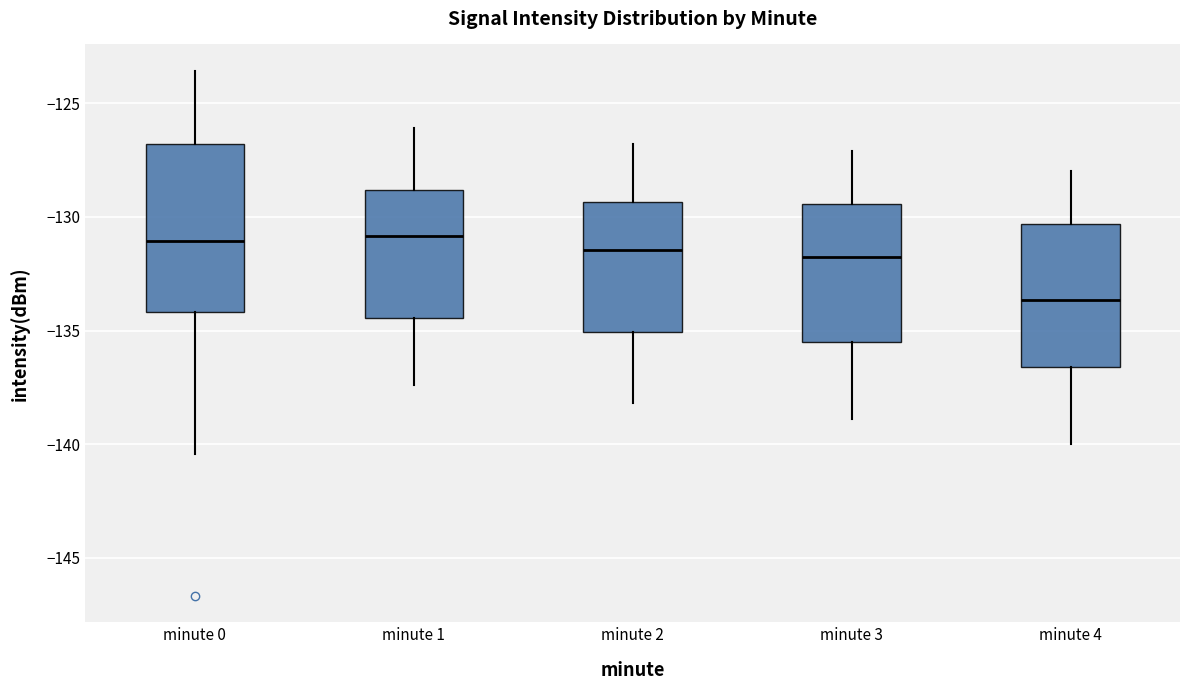

Where is the upper edge of the box for minute 3 on the y-axis? The values are not printed on the chart, so give them approximately, as read against the axis.

-129.5